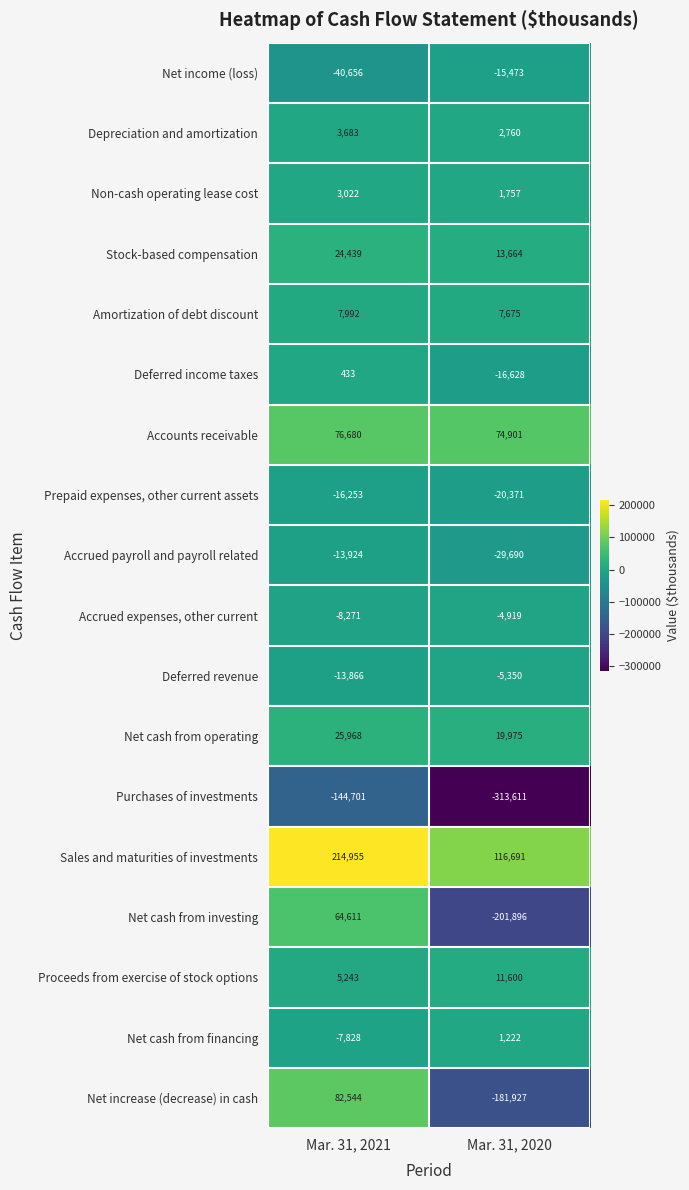

How many distinct data groups are displayed?

18